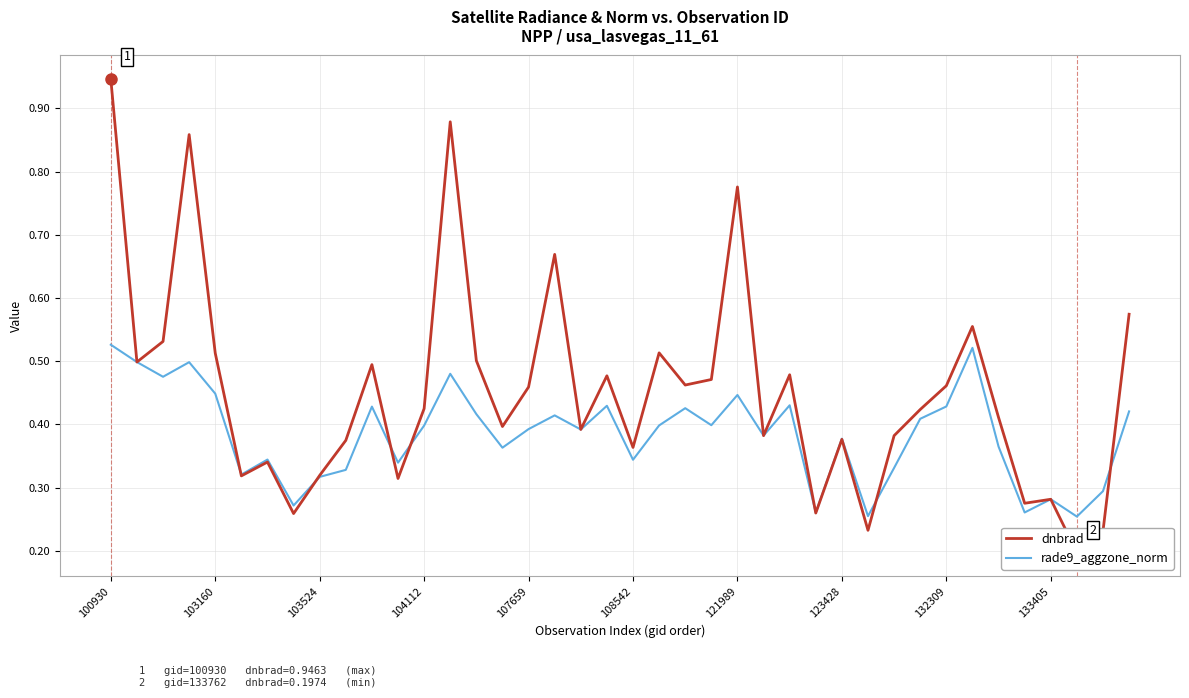

In dnbrad, how many points are lower than both neighbors (excluding endpoints)?

13